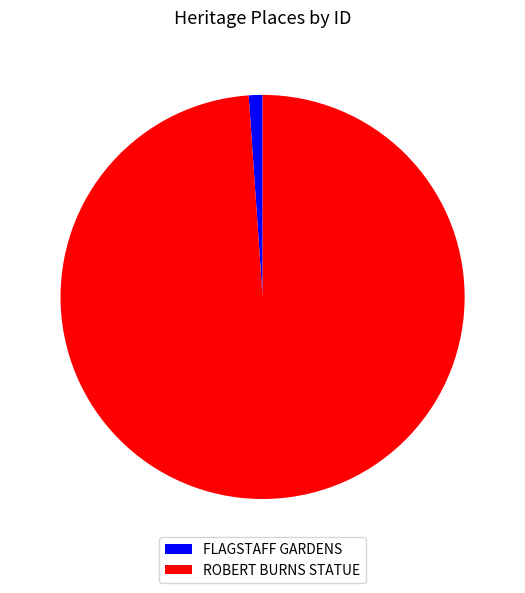

Which slice represents more than half of the pie?

ROBERT BURNS STATUE